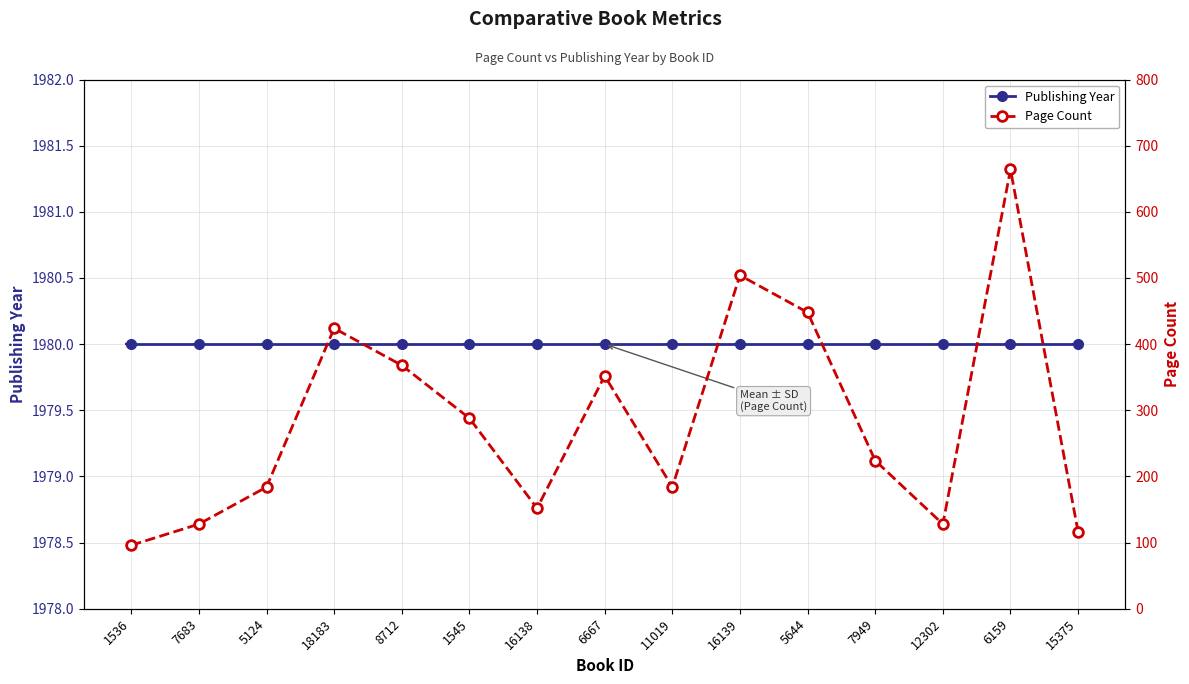

What is the average value of the Publishing Year series?

1980